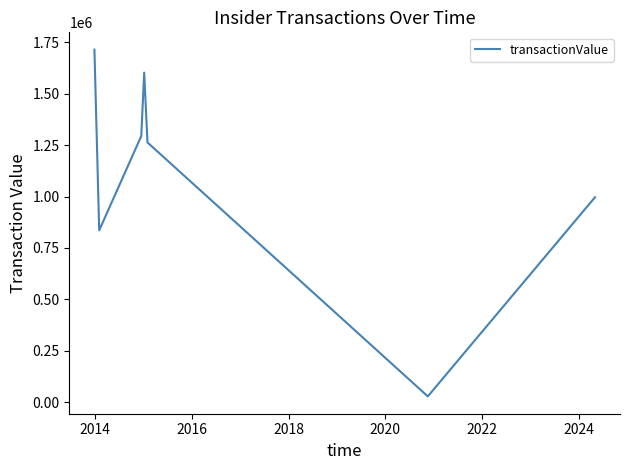

How many interior local peaks (higher than both neighbors) does the data have?

1